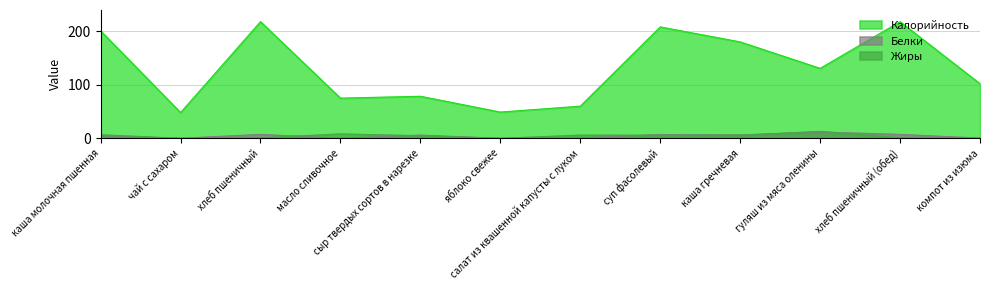

At which category does Жиры reach its first local valley?

чай с сахаром